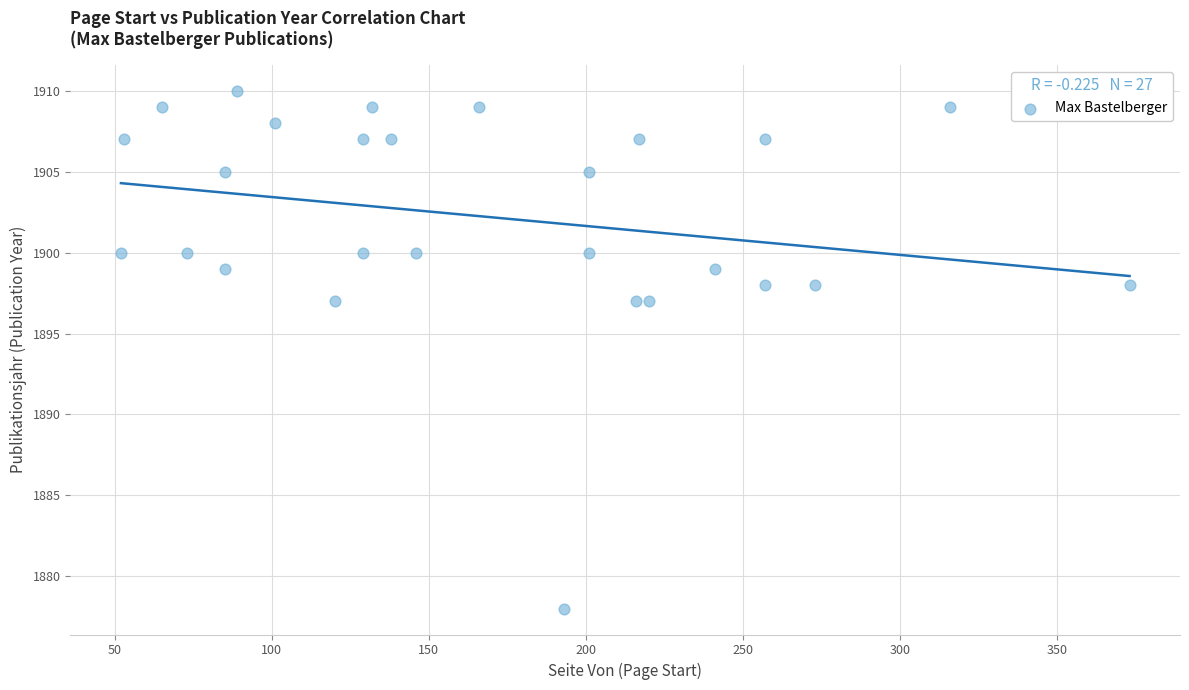

What is the range of Y values (max minus min)?

32